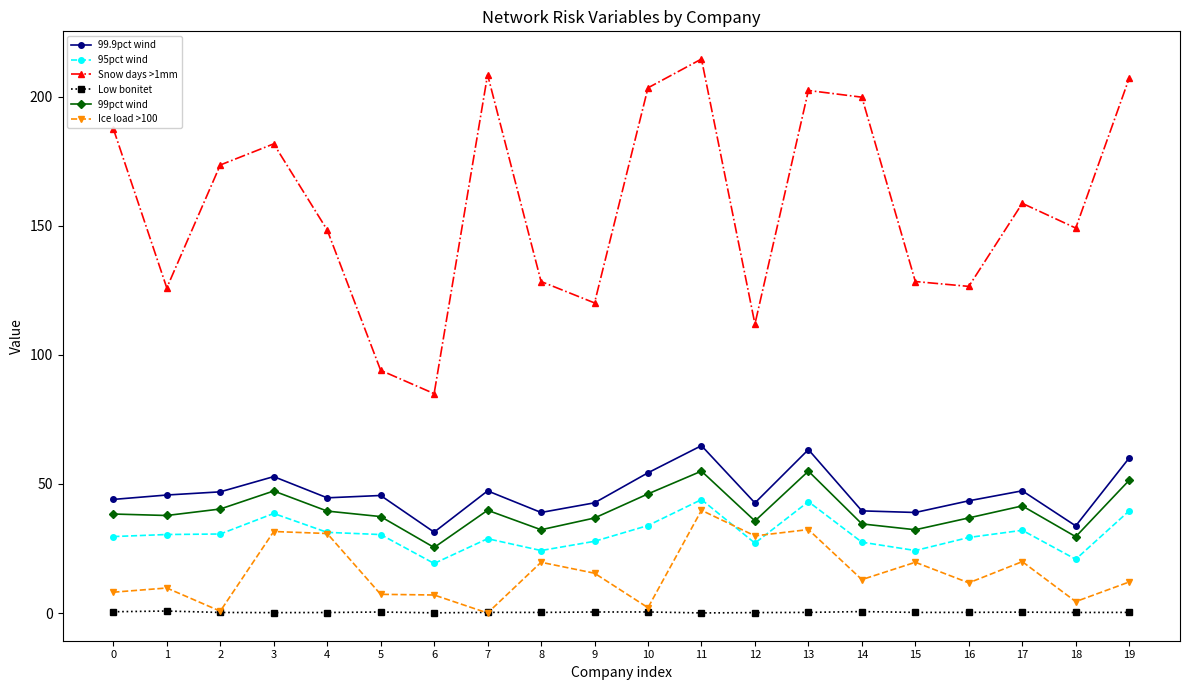

True or false: Snow days >1mm has a value of 97.0 at 2.

False